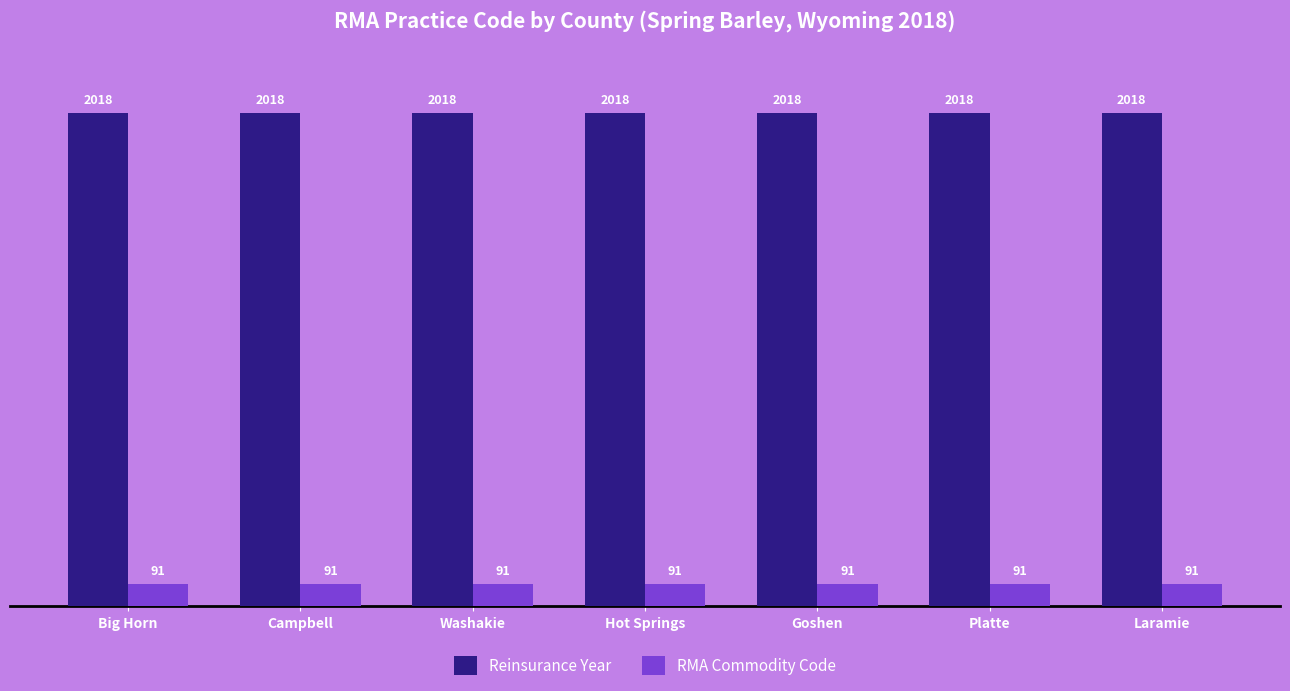

The Reinsurance Year series shows 1366 at Big Horn. True or false?

False